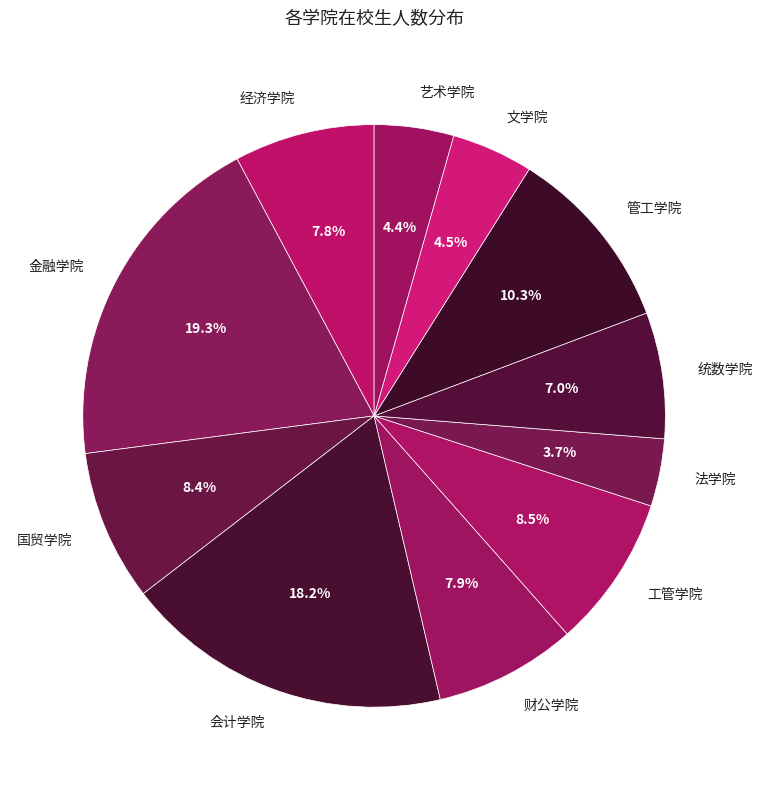

Combined, what portion of the pie is 法学院 and 金融学院?

23.0%